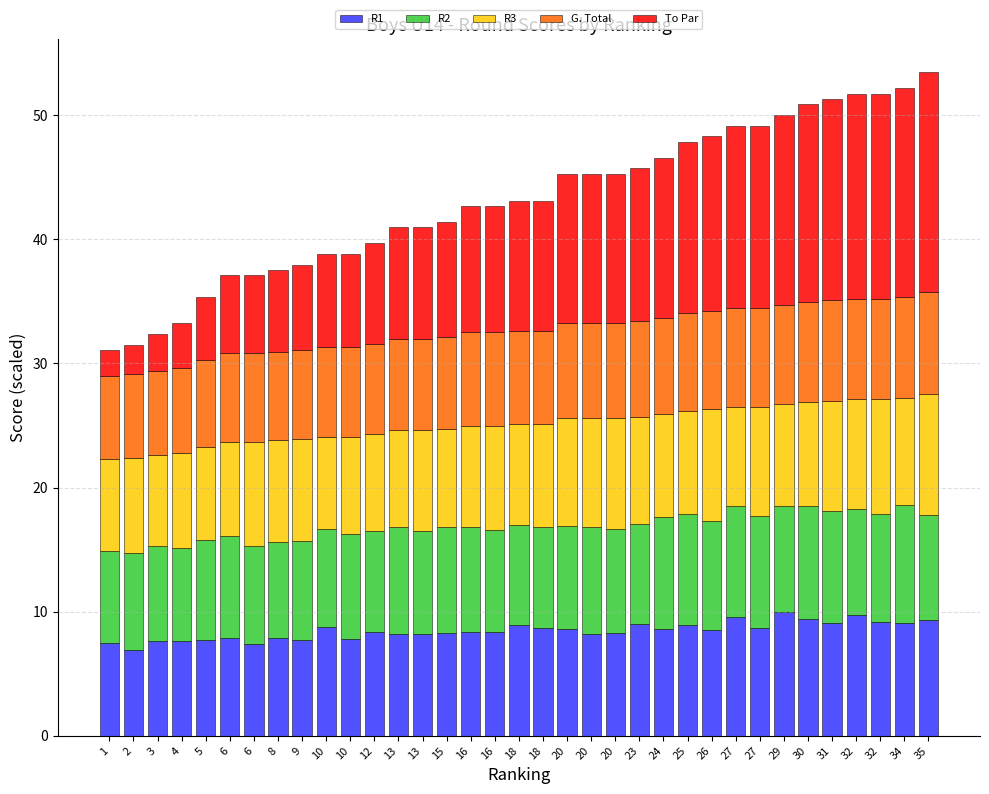

Which series has the largest total across all categories?

To Par